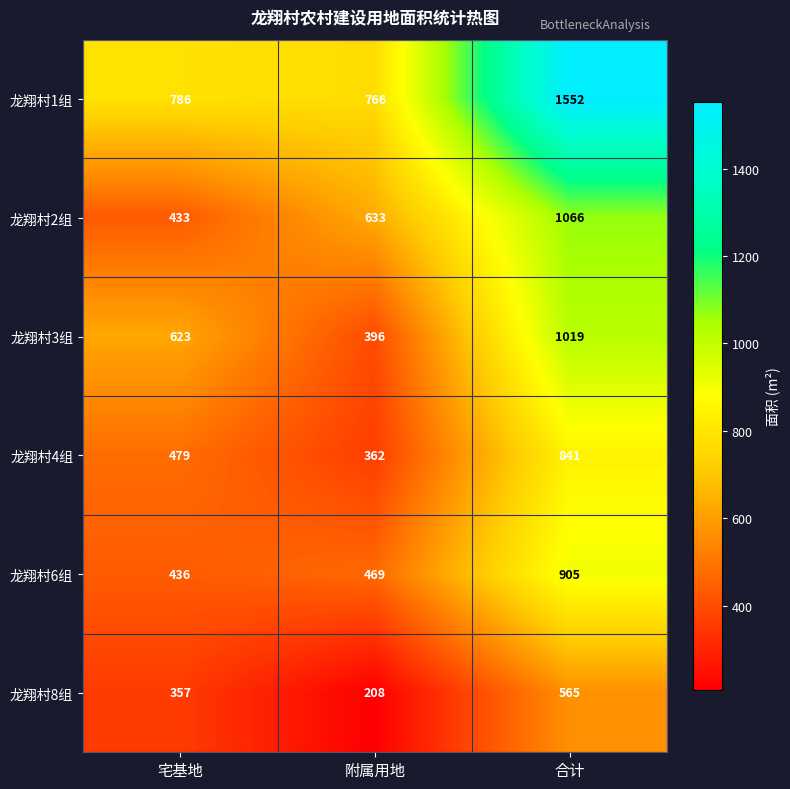

Which series changed the most between 宅基地 and 合计?

龙翔村1组